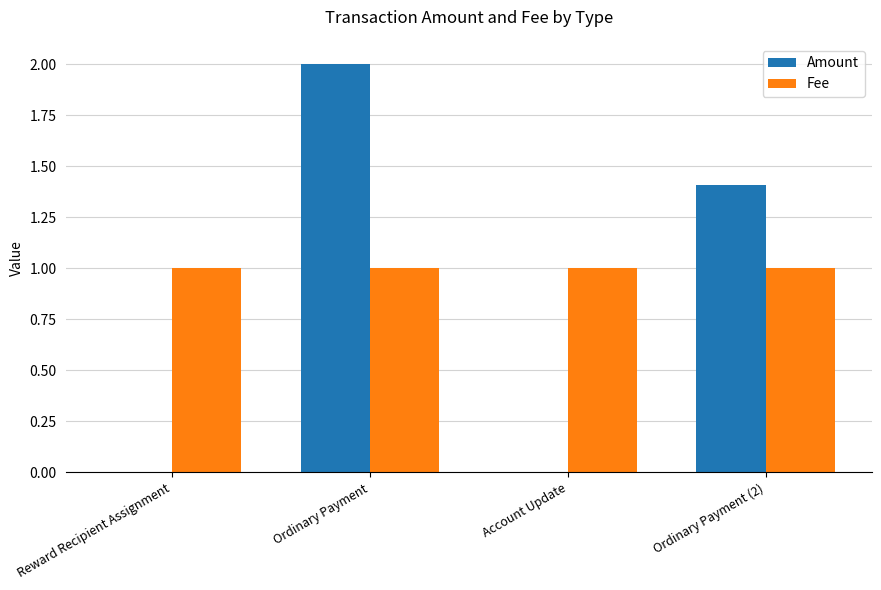

How many groups of bars are there?

4